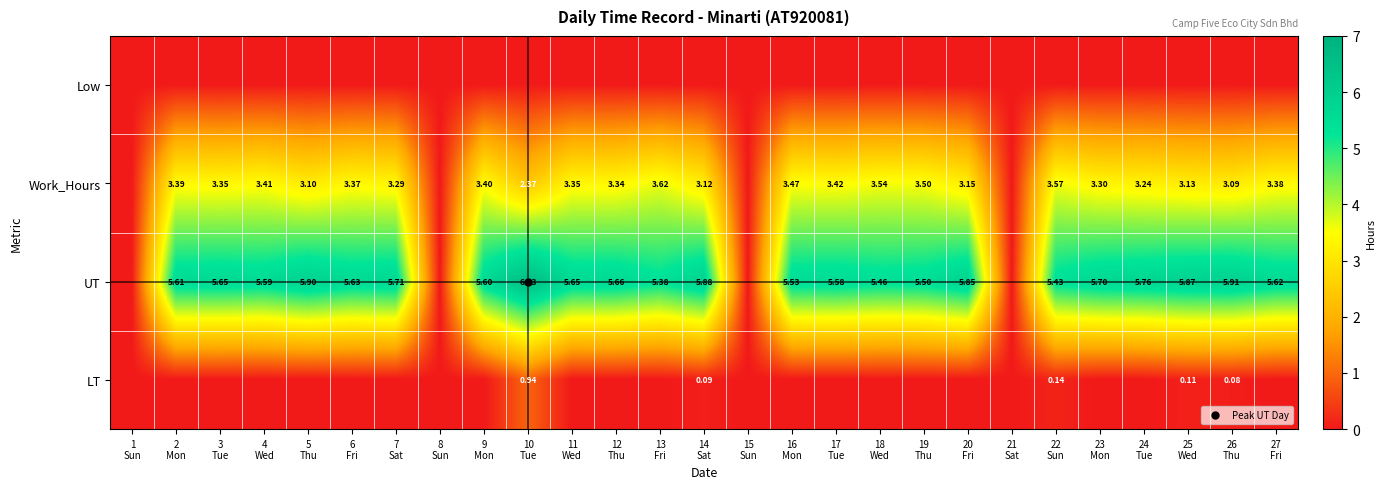

Where does the UT series first go above 5?

2 Mon